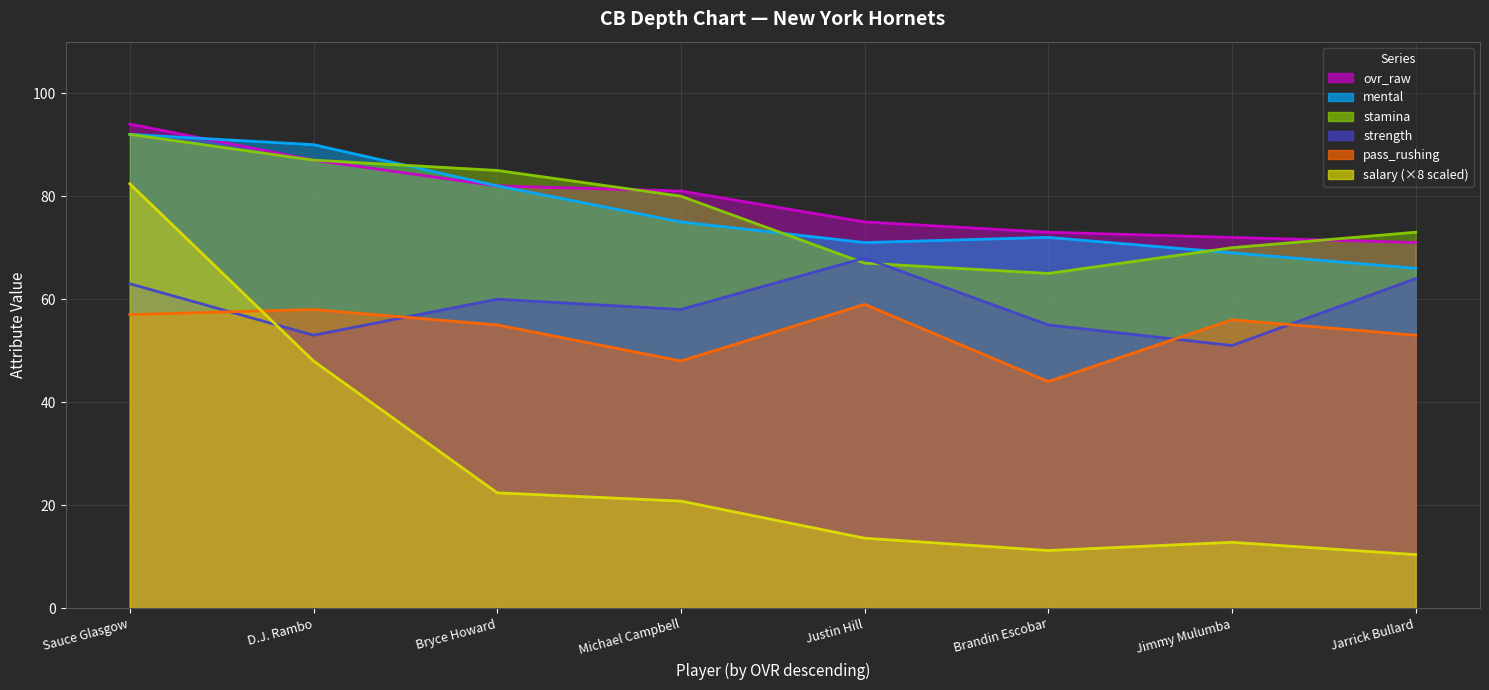

At which label is ovr_raw closest to 82?

Bryce Howard